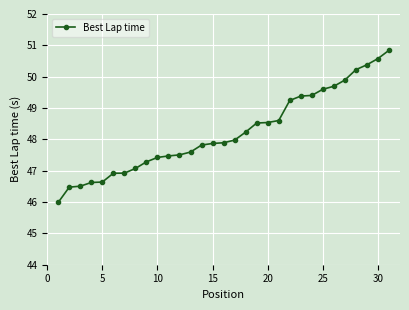

What is the difference between the maximum and minimum values?

4.9